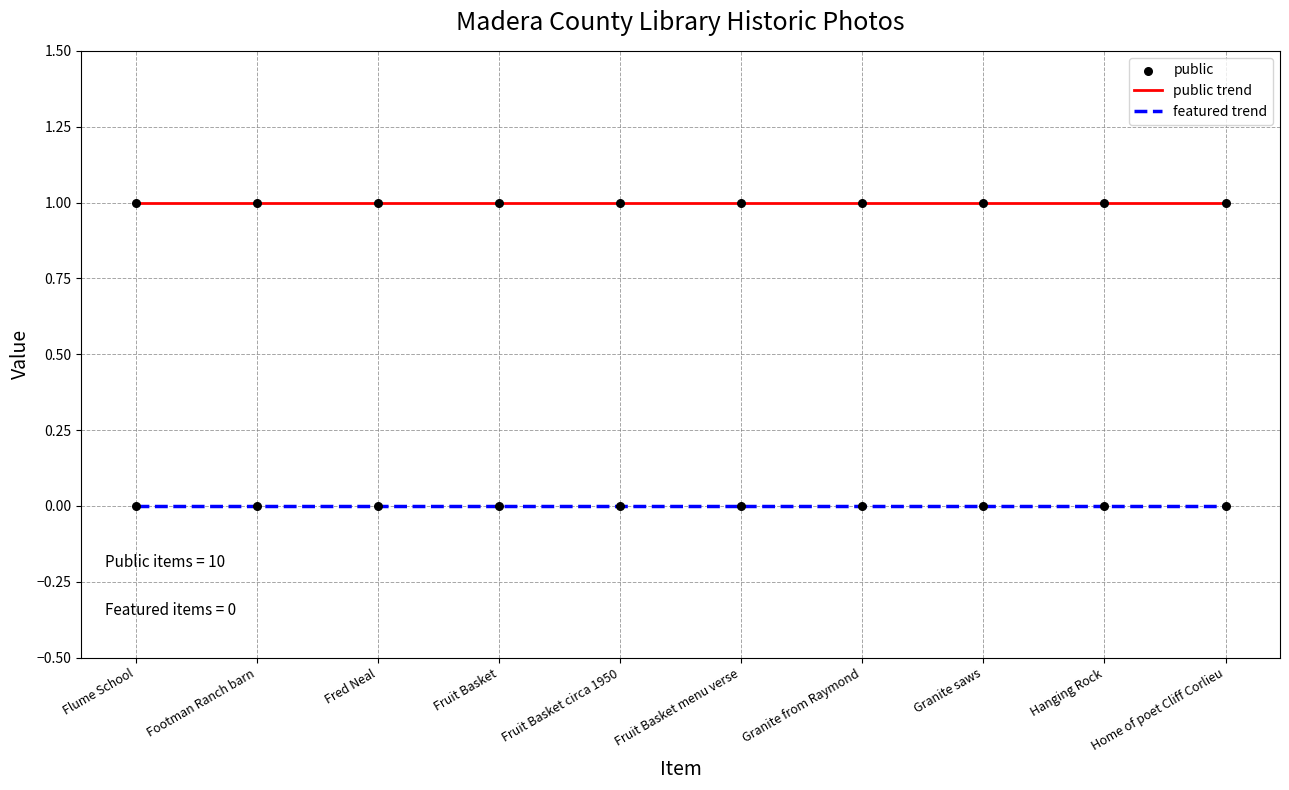

Which series reaches the minimum Y coordinate?

featured